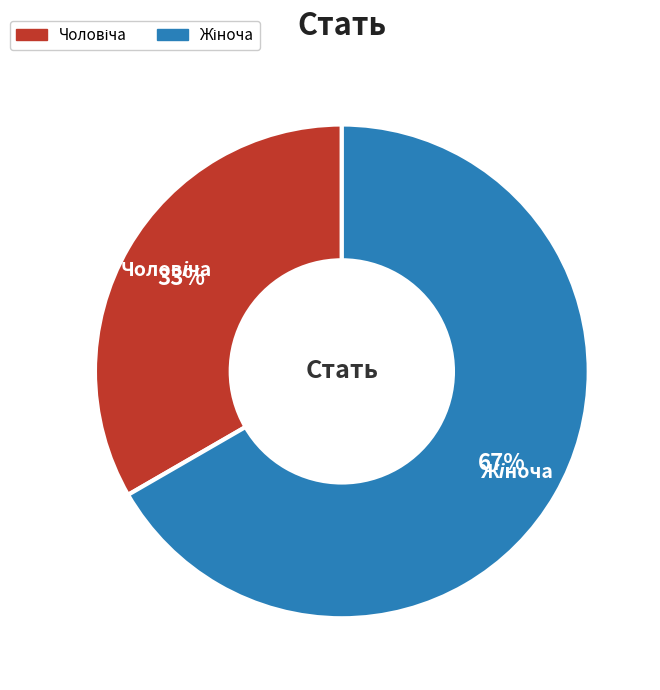

Is there a majority slice in this chart?

Yes